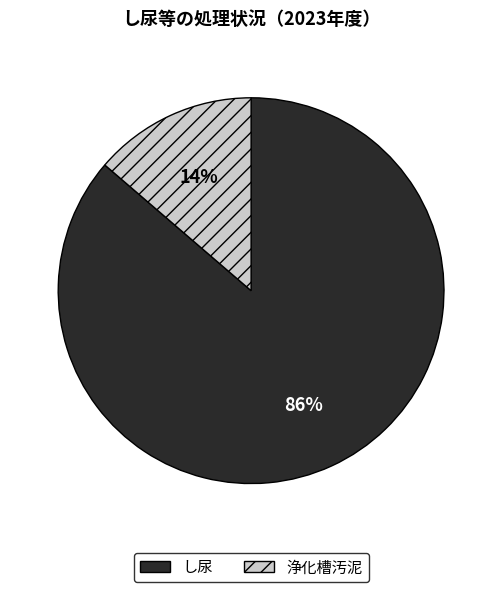

To the nearest percent, what is the combined percentage of し尿 and 浄化槽汚泥?

100%